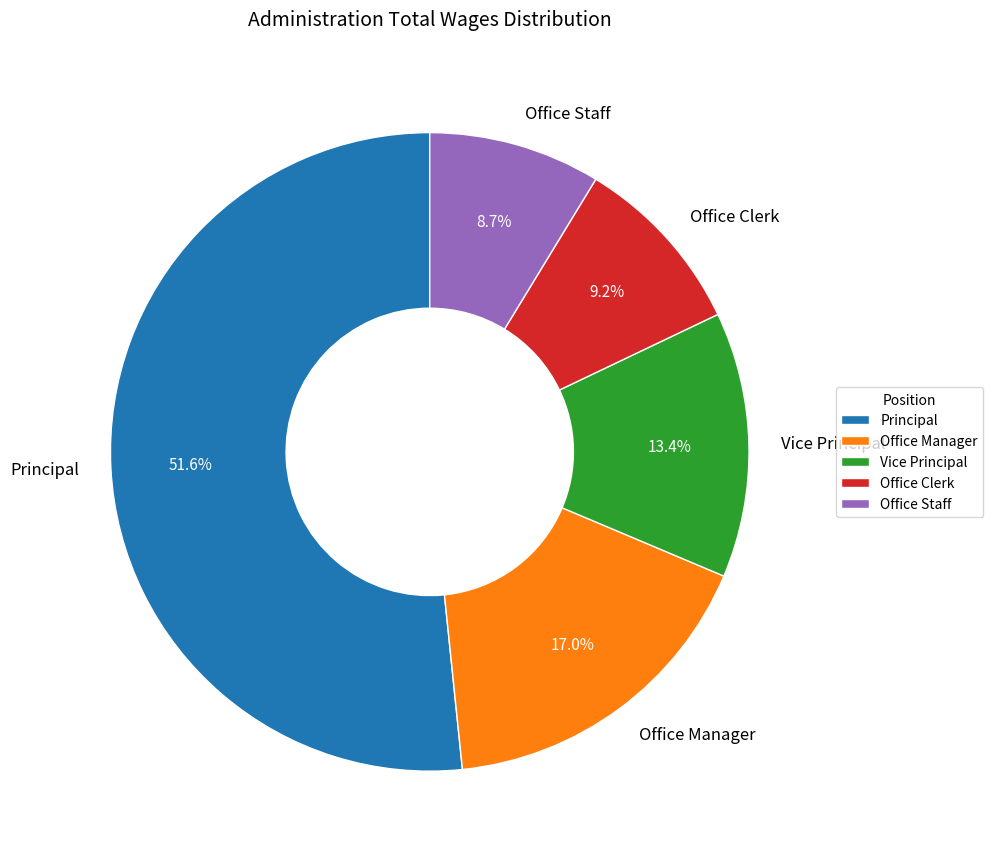

To the nearest percent, what portion does Principal represent?

52%